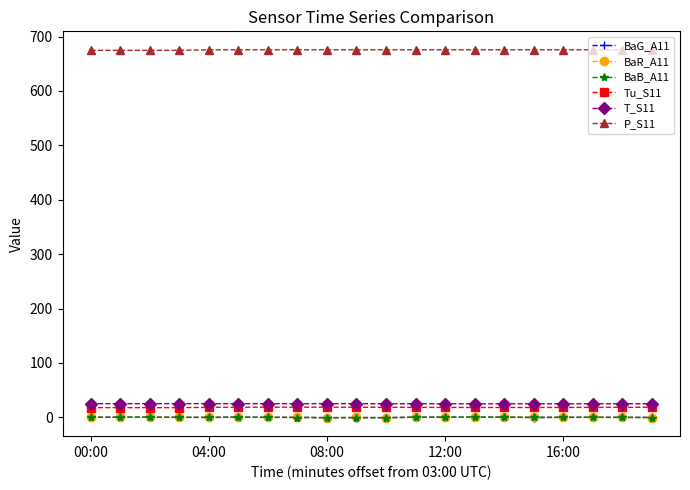

Which series has the largest total across all categories?

P_S11